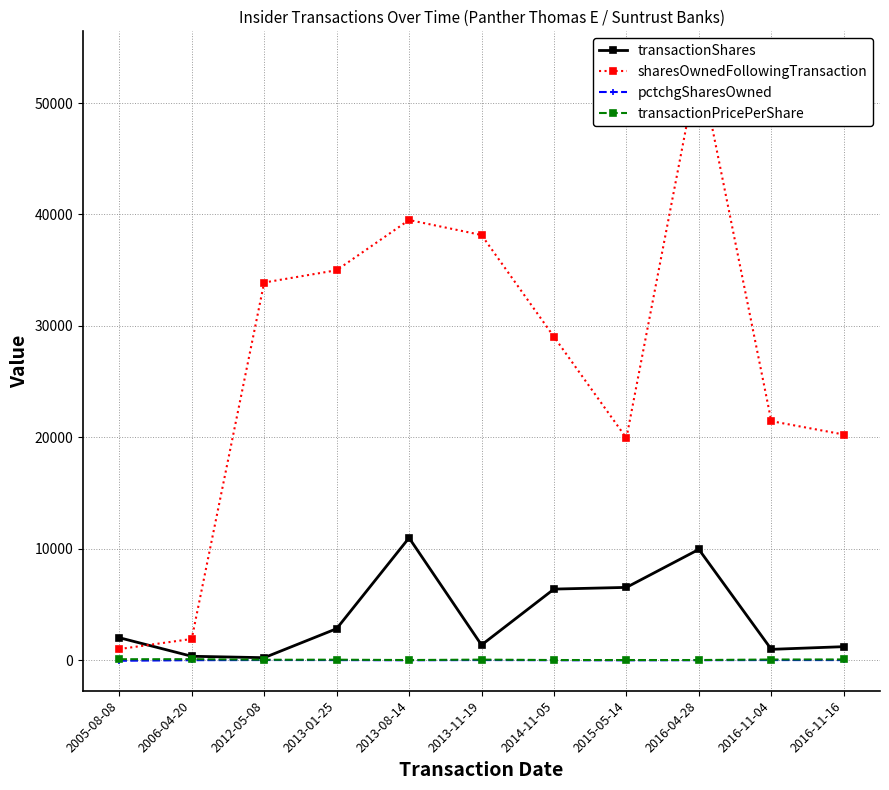

What is the average value of the sharesOwnedFollowingTransaction series?

26707.3